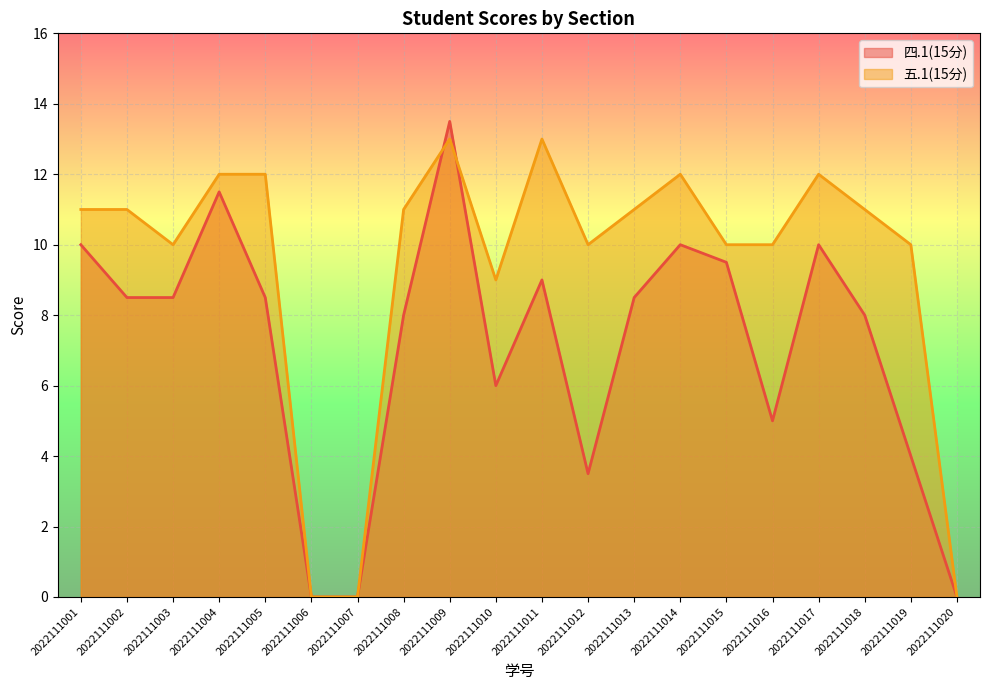

How many distinct data groups are displayed?

2